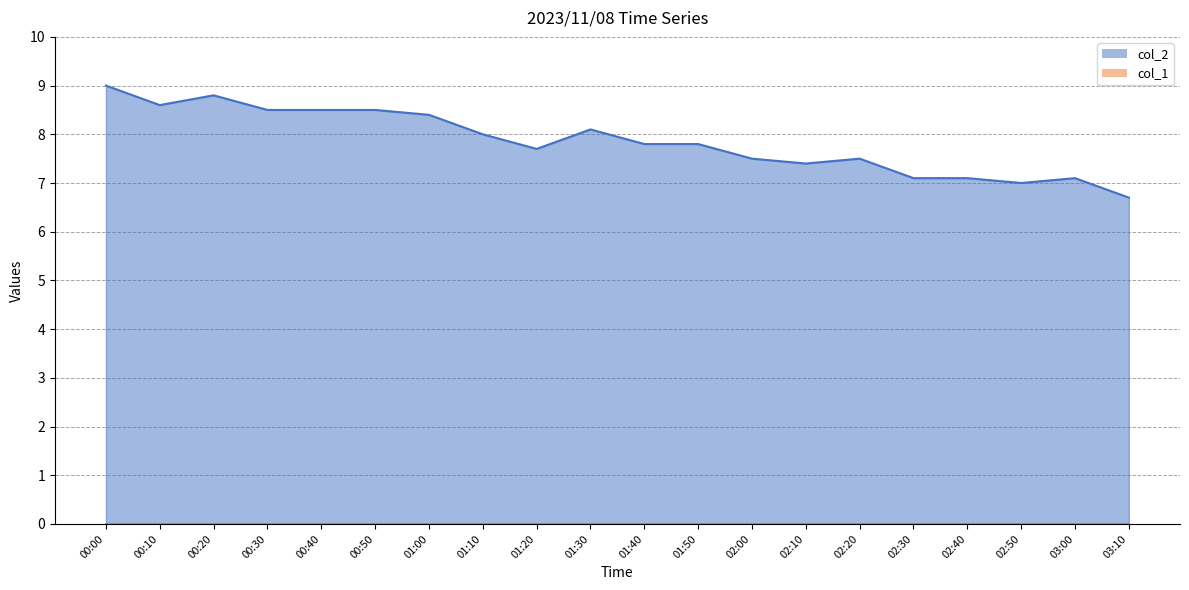

At which category does the data reach its first local valley?

00:10